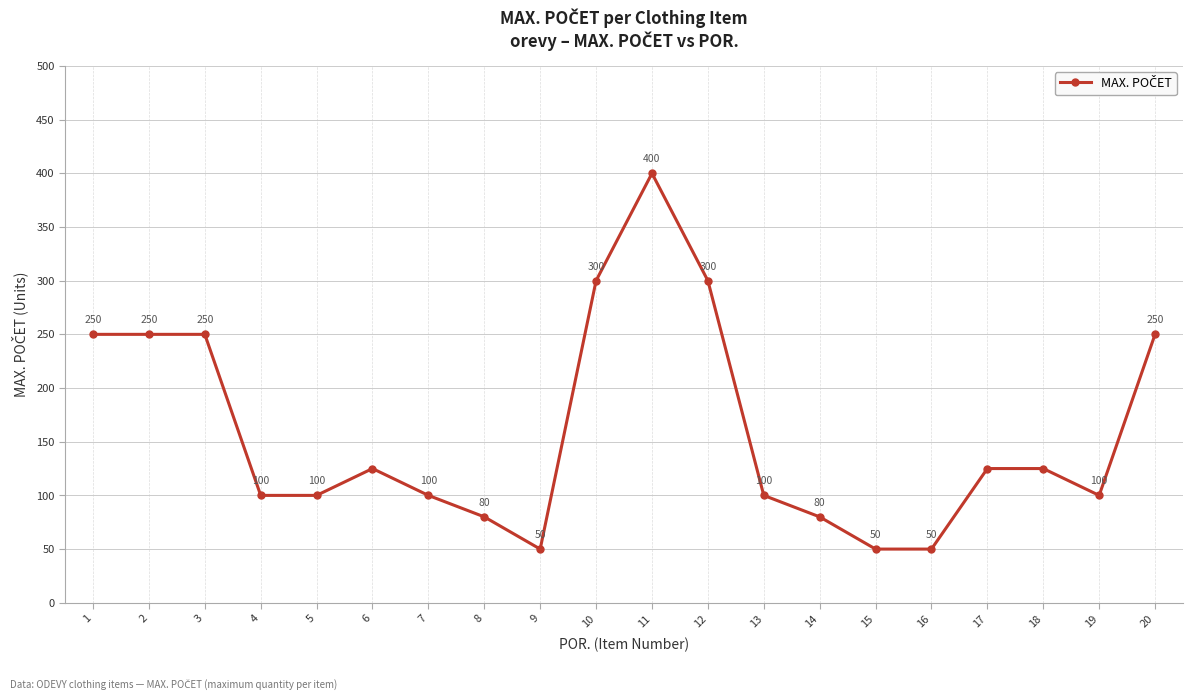

What is the value of the 16th point from the left?

50